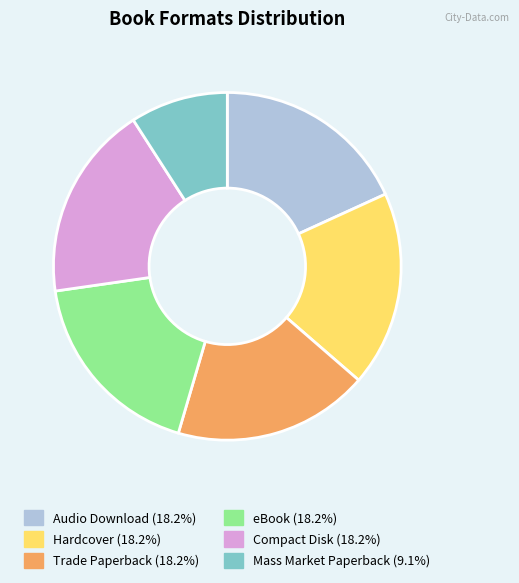

Approximately how many times larger is the value at Audio Download compared to Mass Market Paperback?

2.0